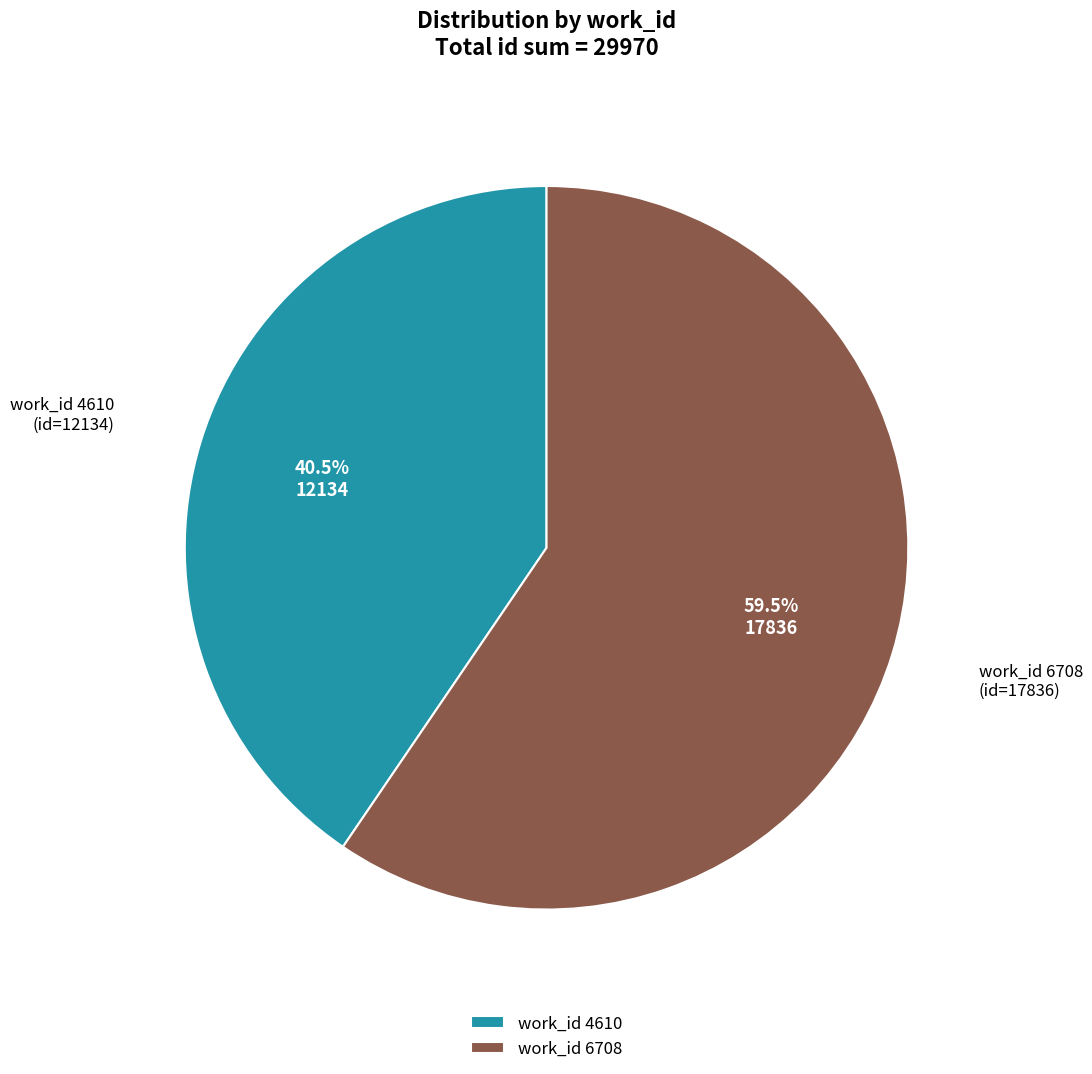

Which category has the biggest portion of the pie?

work_id 6708